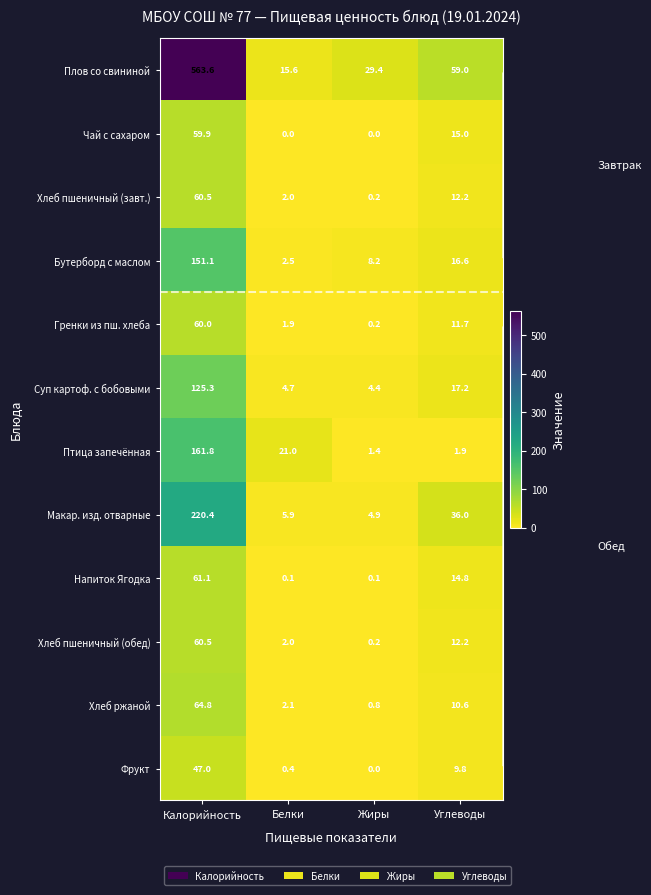

What is the difference between the maximum and minimum values in the Хлеб пшеничный (обед) series?

60.3